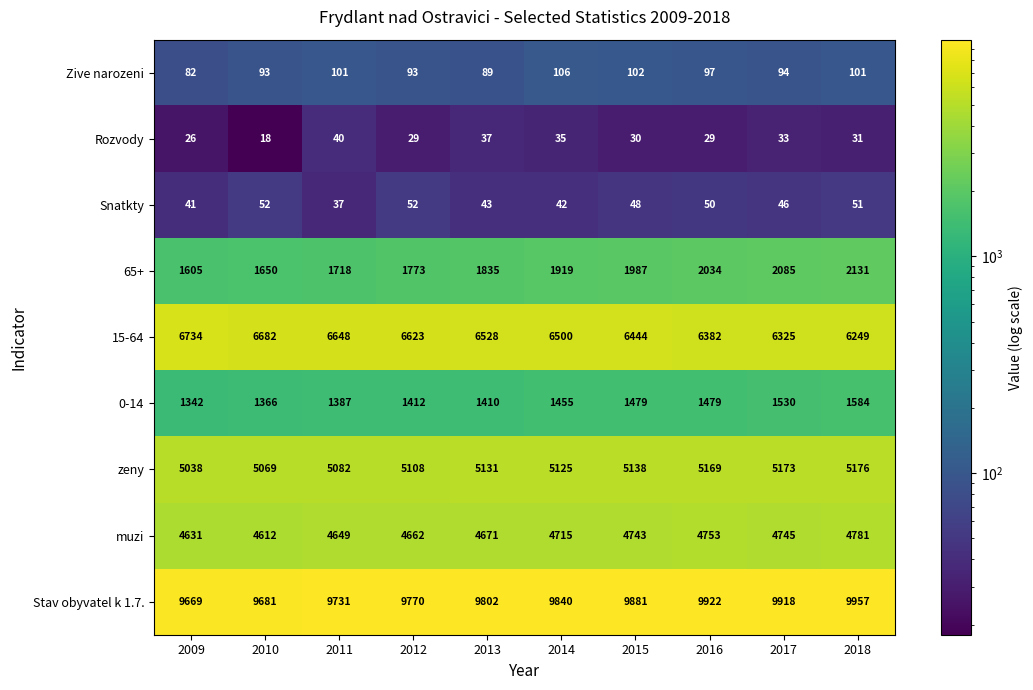

At which label does Stav obyvatel k 1.7. reach its peak?

2018